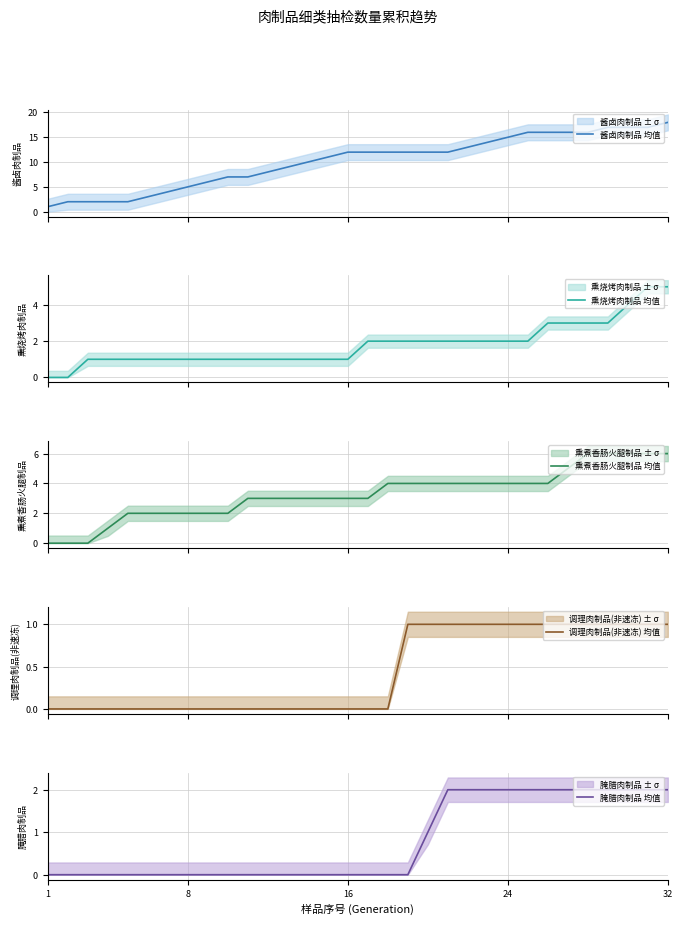

True or false: 调理肉制品(非速冻) 均值 and 腌腊肉制品 均值 intersect in this chart.

False